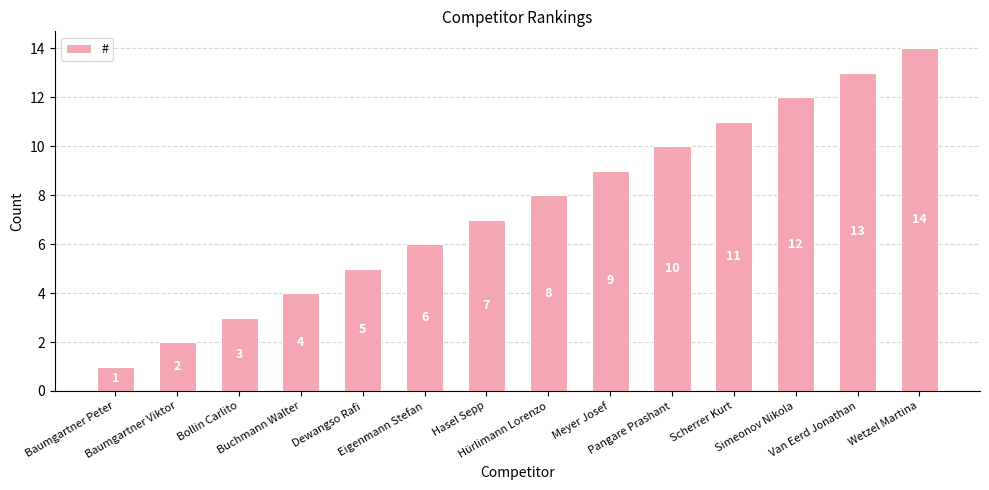

At which category does the chart reach its minimum across all series?

Baumgartner Peter